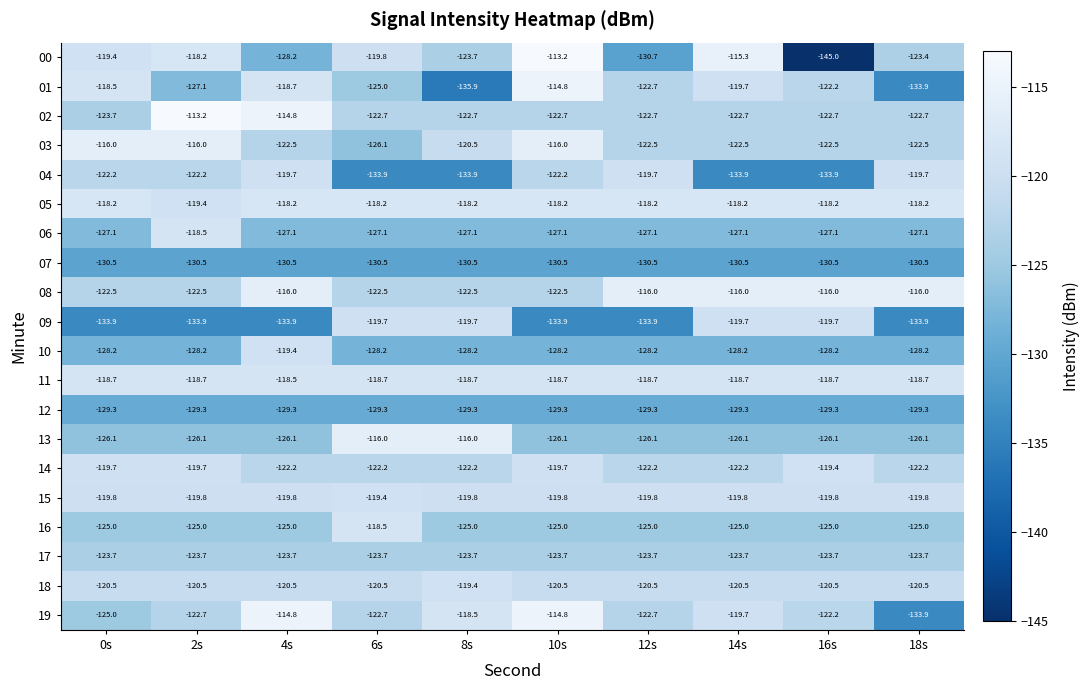

Count the number of data series in this chart.

20